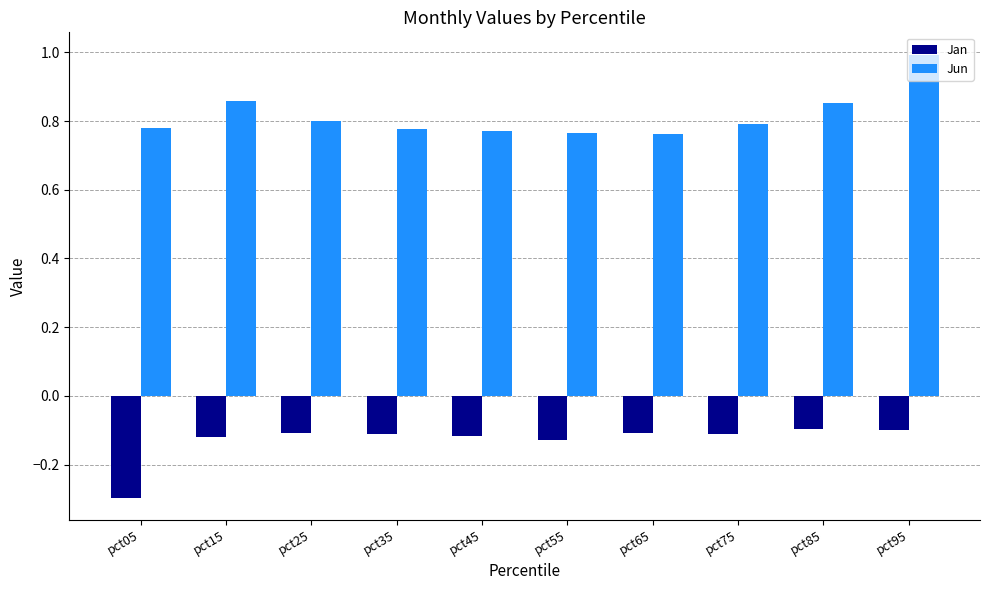

At which label does Jan reach its minimum?

pct05